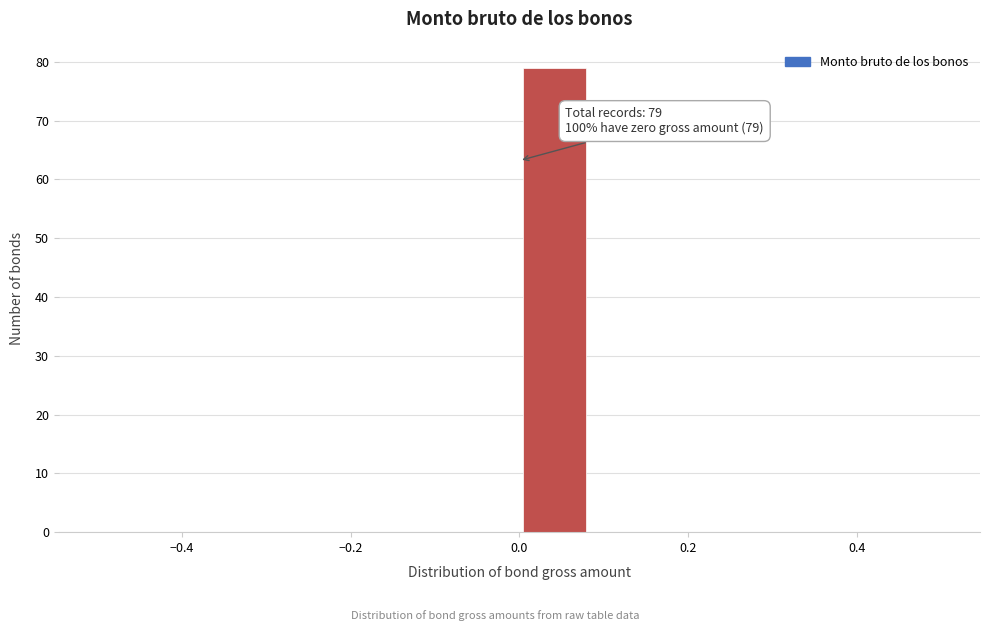

Which range on the x-axis has the tallest bar?

0.00 to 0.08